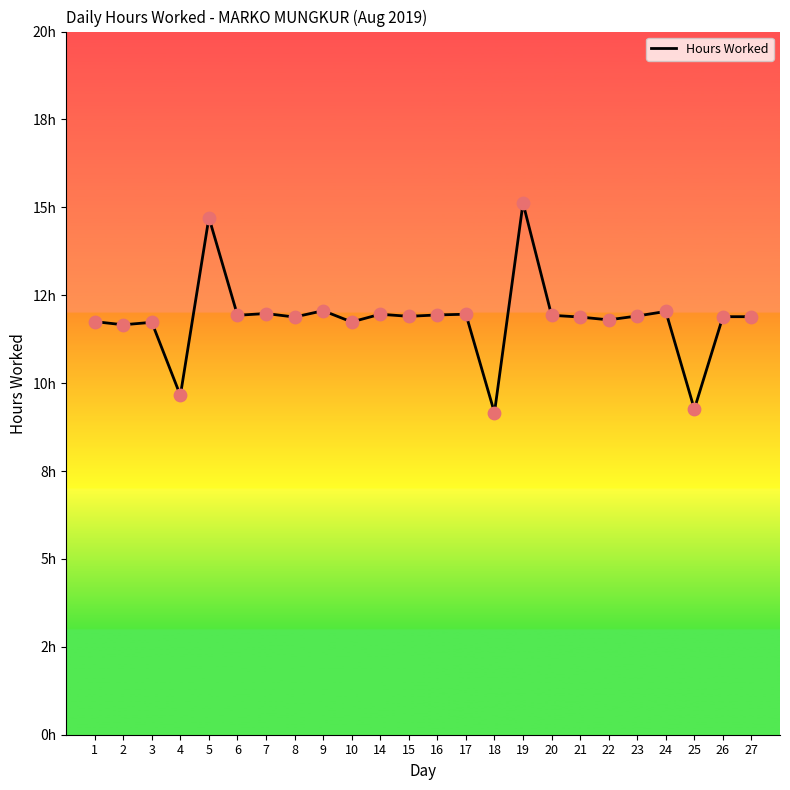

Approximately how many times larger is the value at 26 compared to 19?

0.8